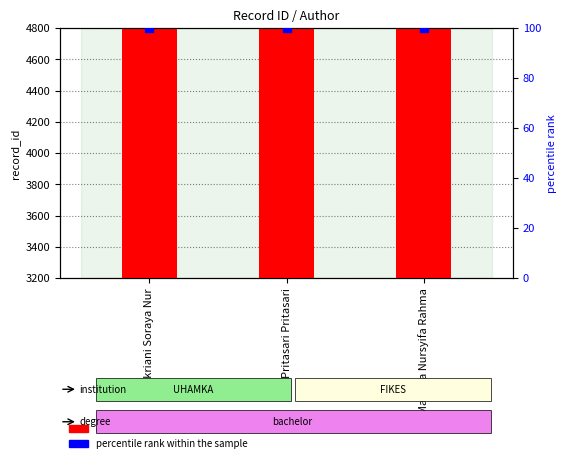

At which category is the sum across all series the highest?

Fikriani Soraya Nur